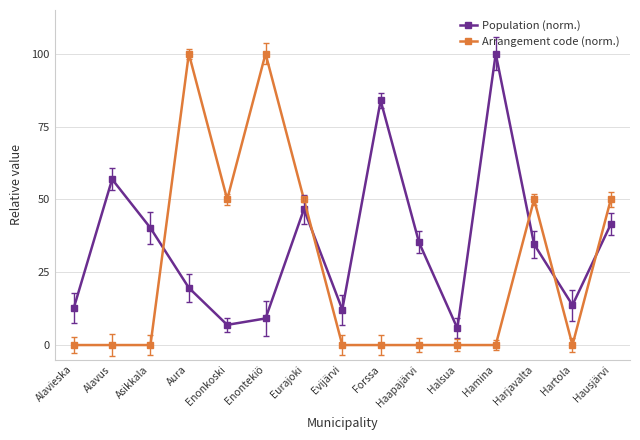

What is the maximum value shown in the chart?

100.0